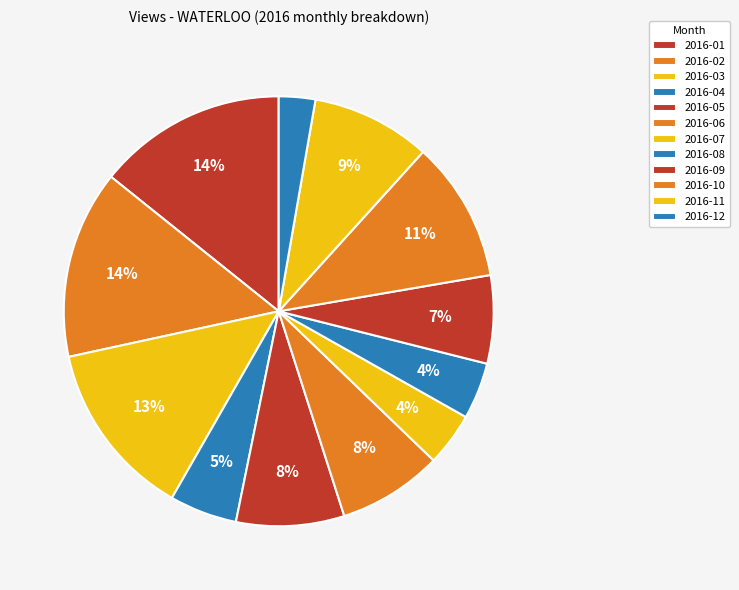

What portion of the pie excludes 2016-05?

91.9%